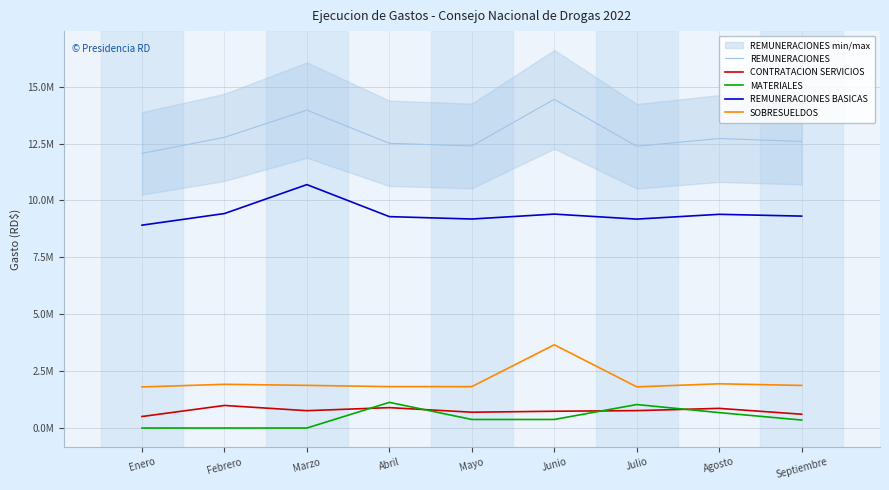

Between Mayo and Agosto, which series saw the biggest shift?

REMUNERACIONES